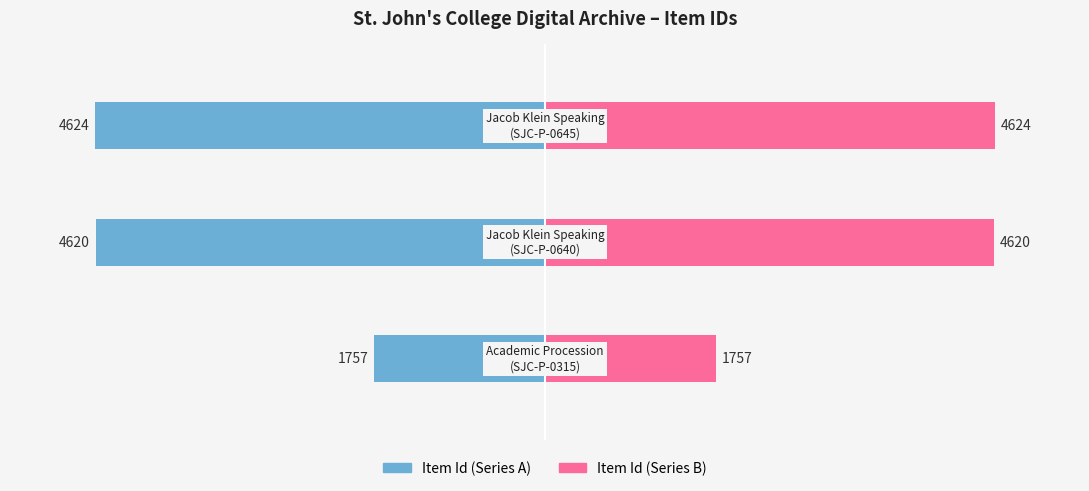

List the series in order of their peak value, highest first.

Item Id (Right), Item Id (Left)